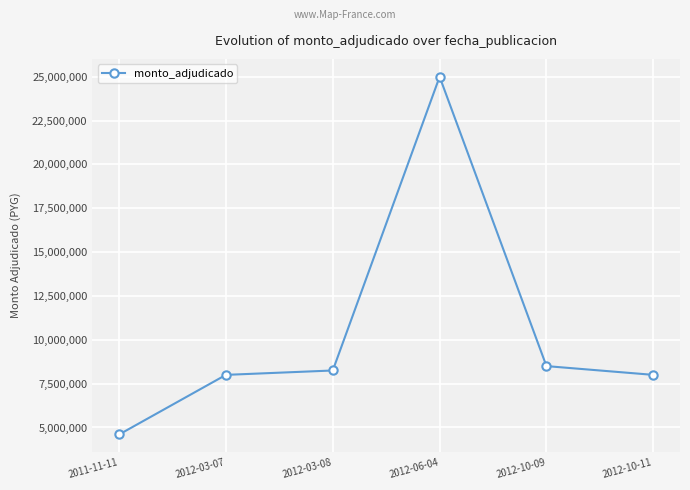

What position from the left is 2012-03-07?

2